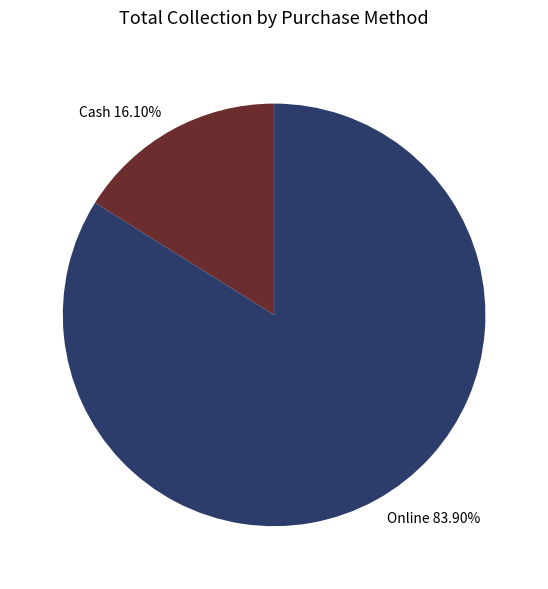

Which slice is the largest?

Online